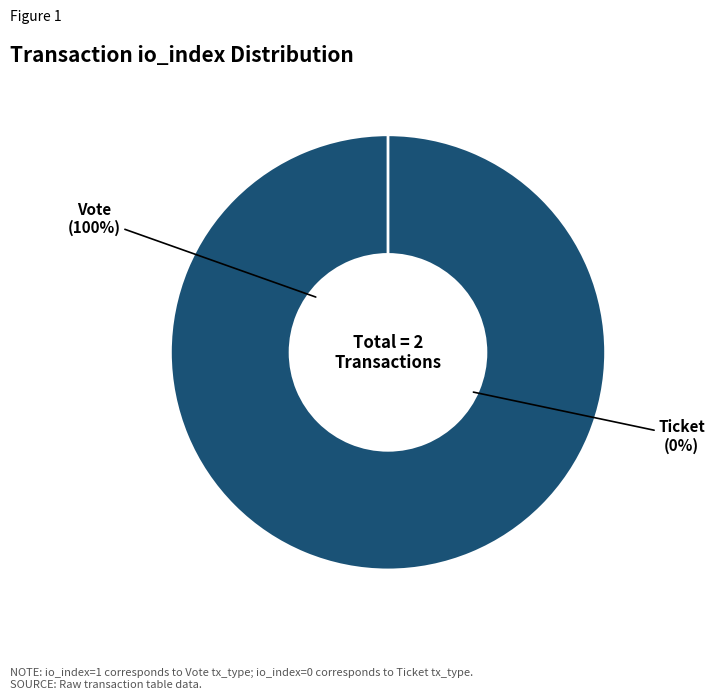

Which slice is the smallest?

Ticket (io_index=0)